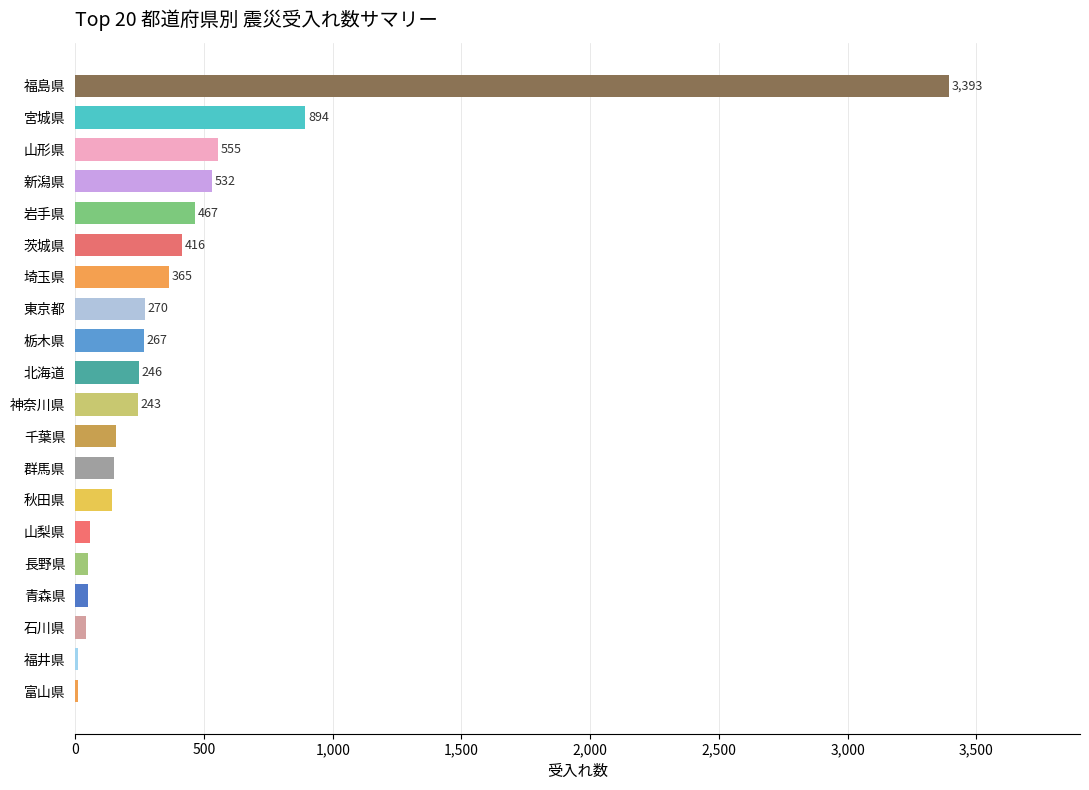

Which has a higher value, 岩手県 or 山形県?

山形県